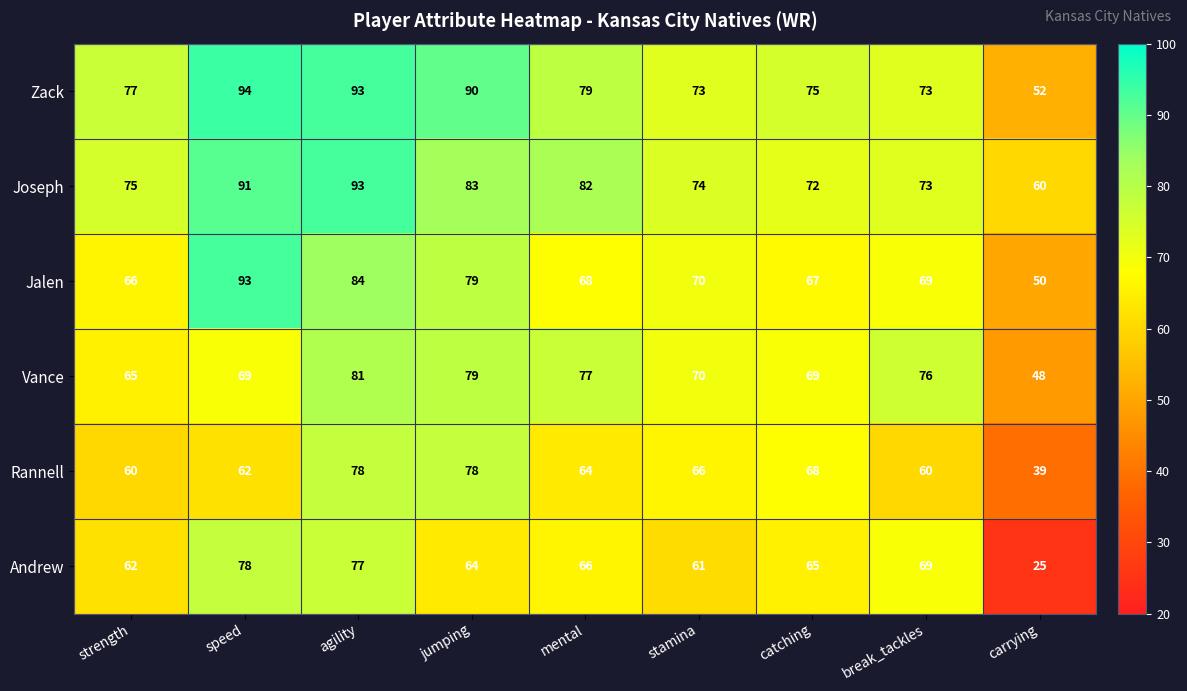

At which label is Andrew closest to 51?

stamina